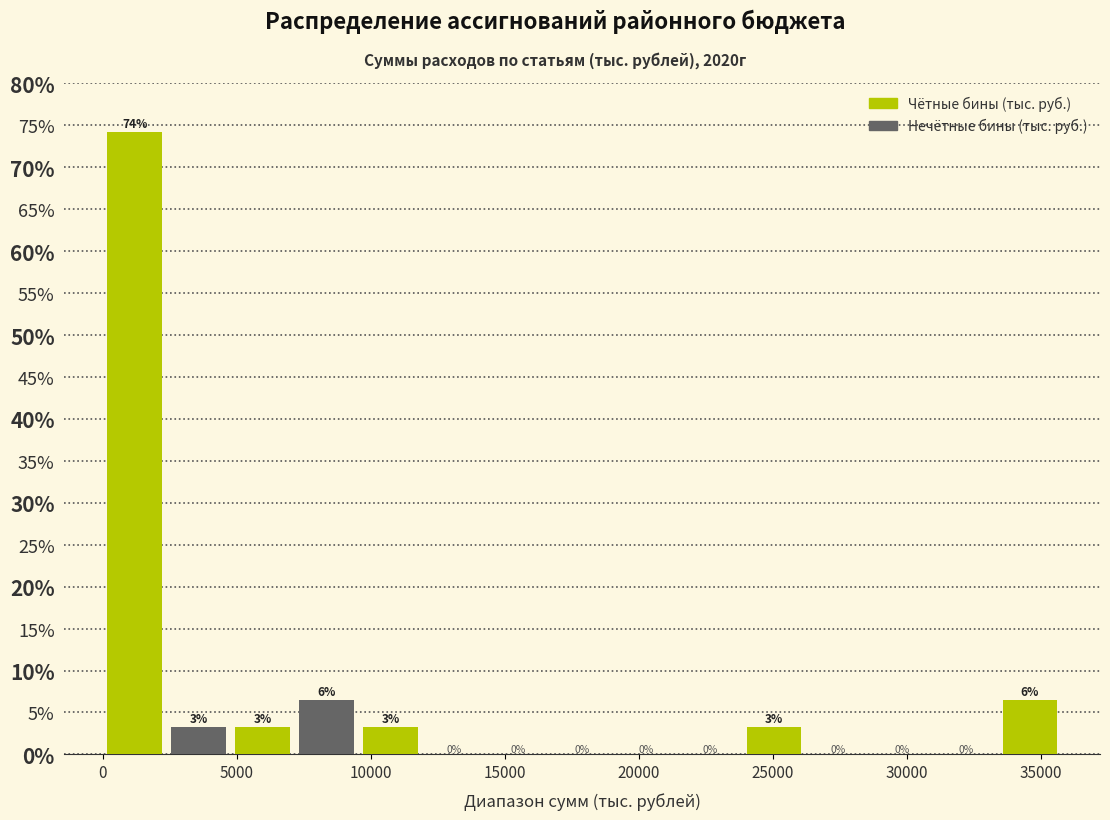

Over which range of the x-axis is the bar tallest?

0 to 2500